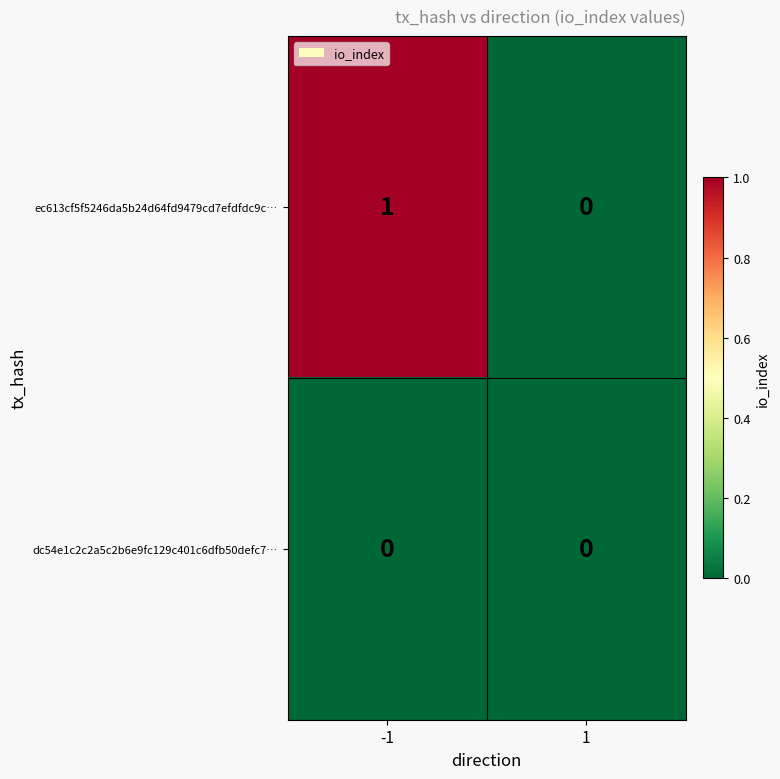

Reading left to right, what are all the values shown in this chart?

ec613cf5f5246da5b24d64fd9479cd7efdfdc9c…: -1=1	1=0
dc54e1c2c2a5c2b6e9fc129c401c6dfb50defc7…: -1=0	1=0